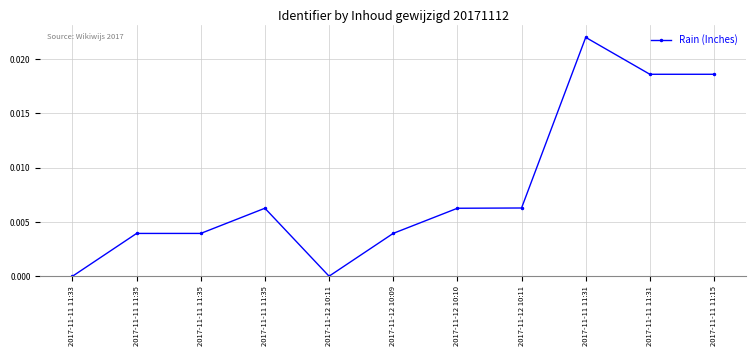

The chart shows a value of 0.0 at 2017-11-11 11:33. True or false?

True